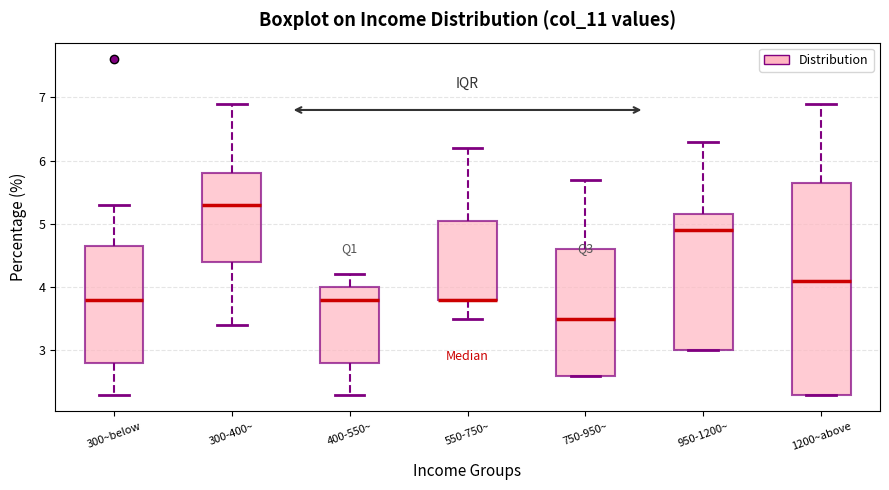

Reading left to right, transcribe this box plot: for each box, give where its median line is, the range the box spans, and where its two whiskers end, as read against the y-axis. The values are not printed on the chart, so give them approximately, as read against the axis.

300~below: median 3.8, box 2.8 to 4.7, whiskers 2.3 to 5.3
300-400~: median 5.3, box 4.4 to 5.8, whiskers 3.4 to 6.9
400-550~: median 3.8, box 2.8 to 4.0, whiskers 2.3 to 4.2
550-750~: median 3.8 (drawn on the box's lower edge), box 3.8 to 5.1, whiskers 3.5 to 6.2
750-950~: median 3.5, box 2.6 to 4.6, whiskers 2.6 to 5.7
950-1200~: median 4.9, box 3.0 to 5.2, whiskers 3.0 to 6.3
1200~above: median 4.1, box 2.3 to 5.7, whiskers 2.3 to 6.9